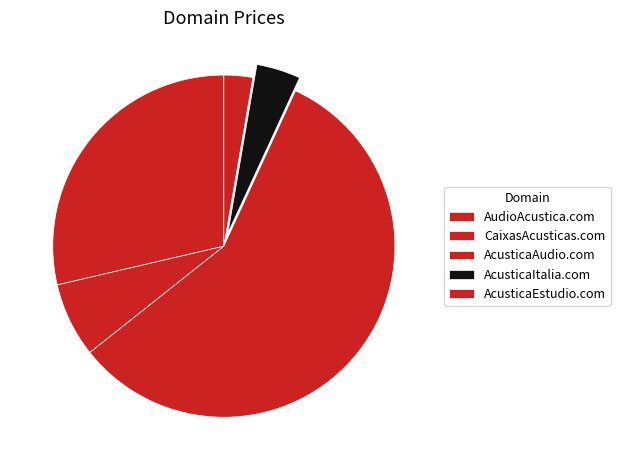

How many segments does this pie chart have?

5